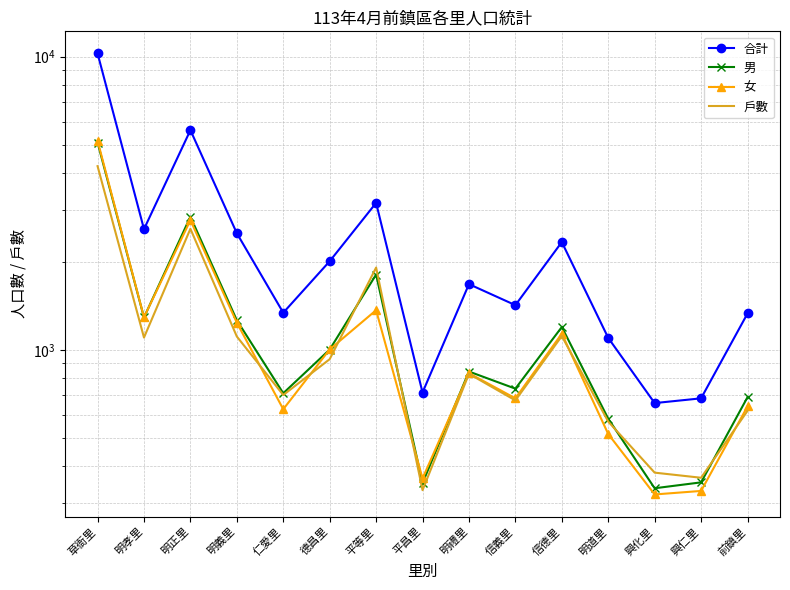

Which series changed the most between 明孝里 and 前鎮里?

合計